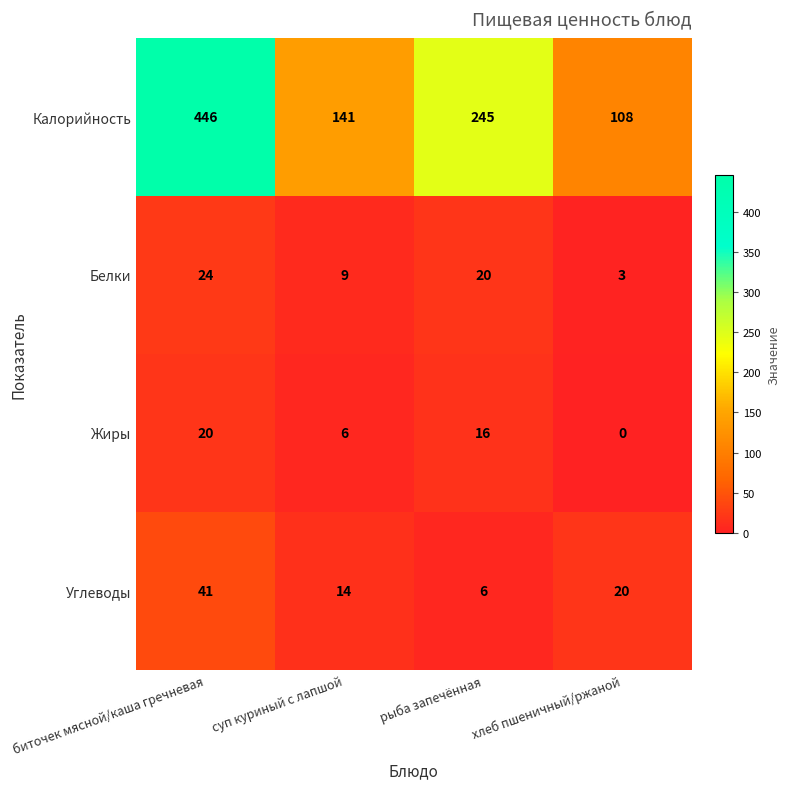

Rank the series at биточек мясной/каша гречневая from highest to lowest value.

Калорийность, Углеводы, Белки, Жиры